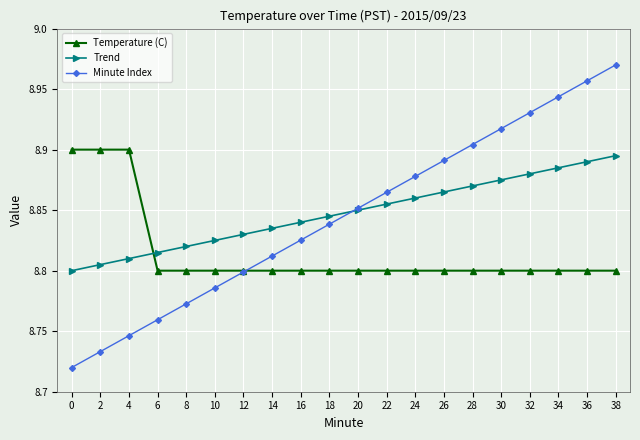

How many data points does each series have?

20